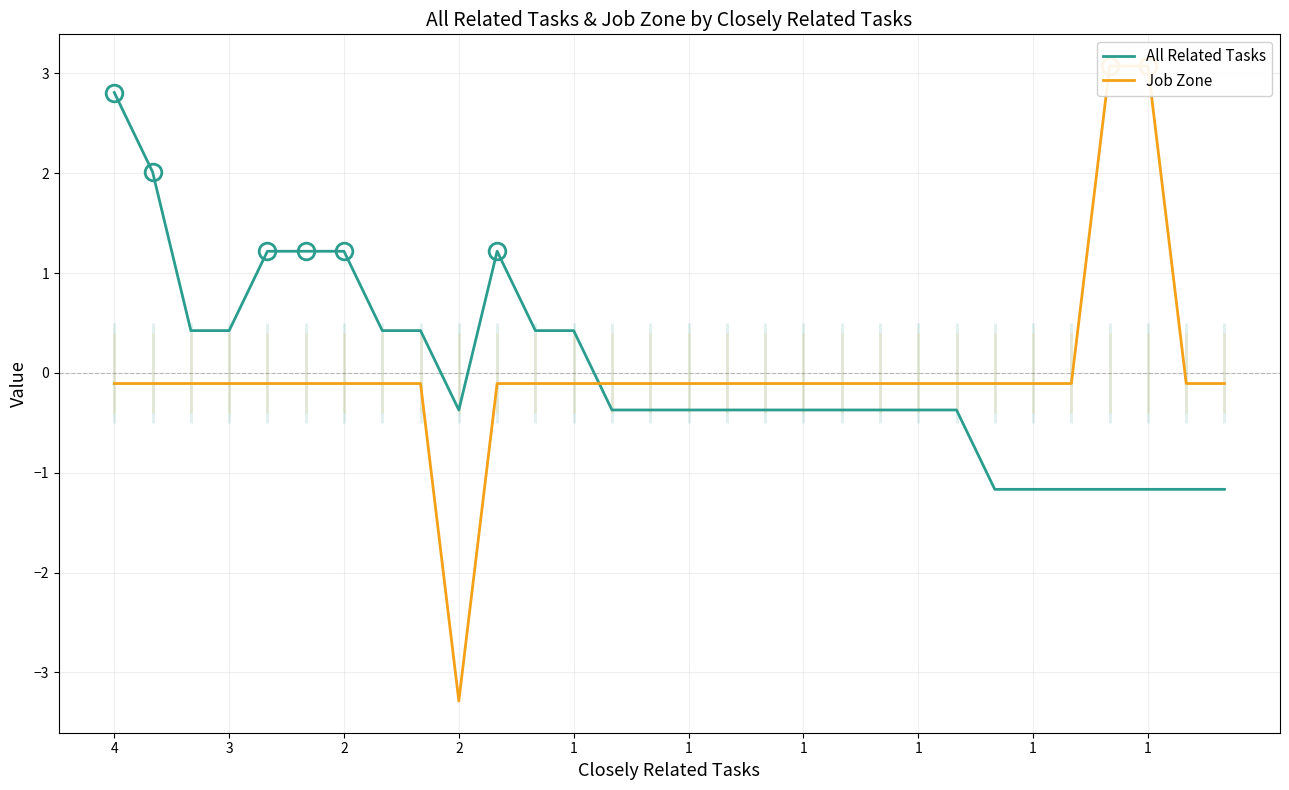

What is the highest value of the Job Zone series?

3.1